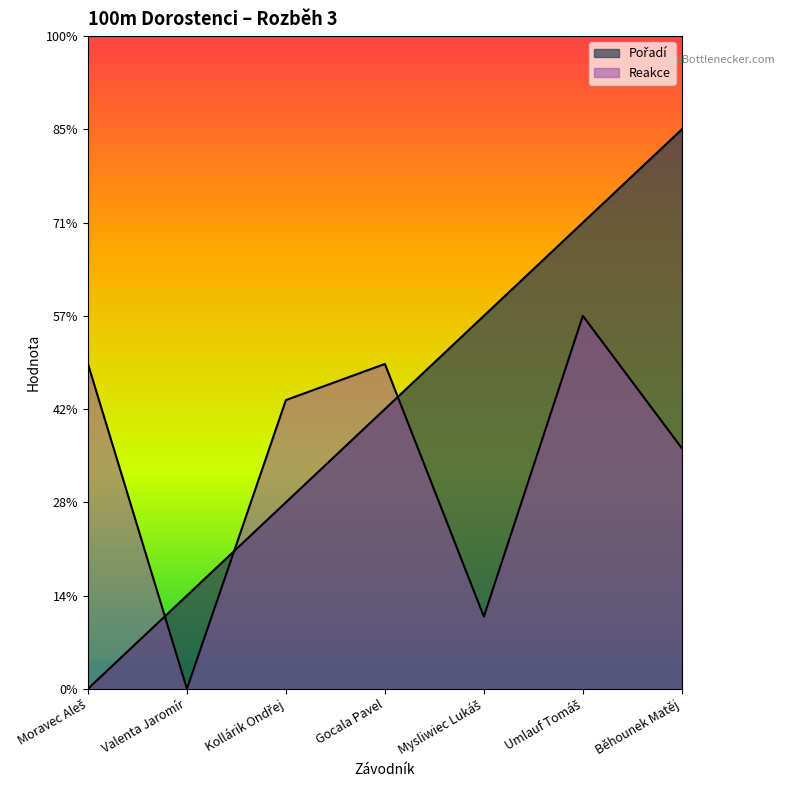

What are all the series names shown in the legend?

Pořadí, Reakce